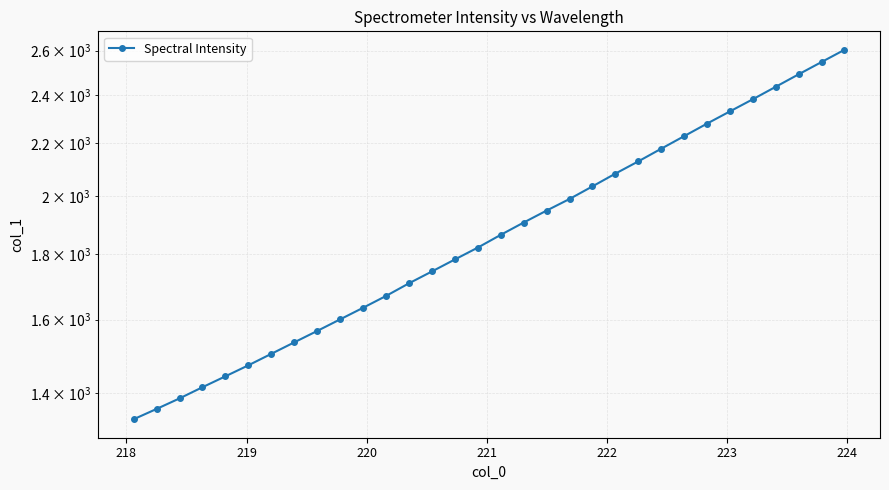

Reading left to right, list all the values displayed in this chart.

1336.4	1361.5	1387.7	1416.0	1444.2	1473.2	1504.0	1535.5	1567.4	1600.6	1634.4	1669.7	1708.2	1745.2	1783.4	1822.0	1864.4	1906.3	1947.8	1989.0	2034.8	2082.3	2128.8	2178.0	2227.9	2279.1	2329.9	2381.6	2435.8	2491.3	2547.1	2603.9